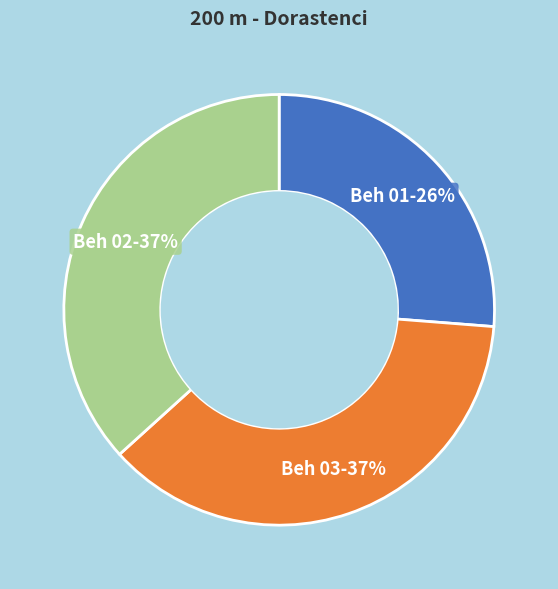

To the nearest percent, what is the average slice percentage?

33%